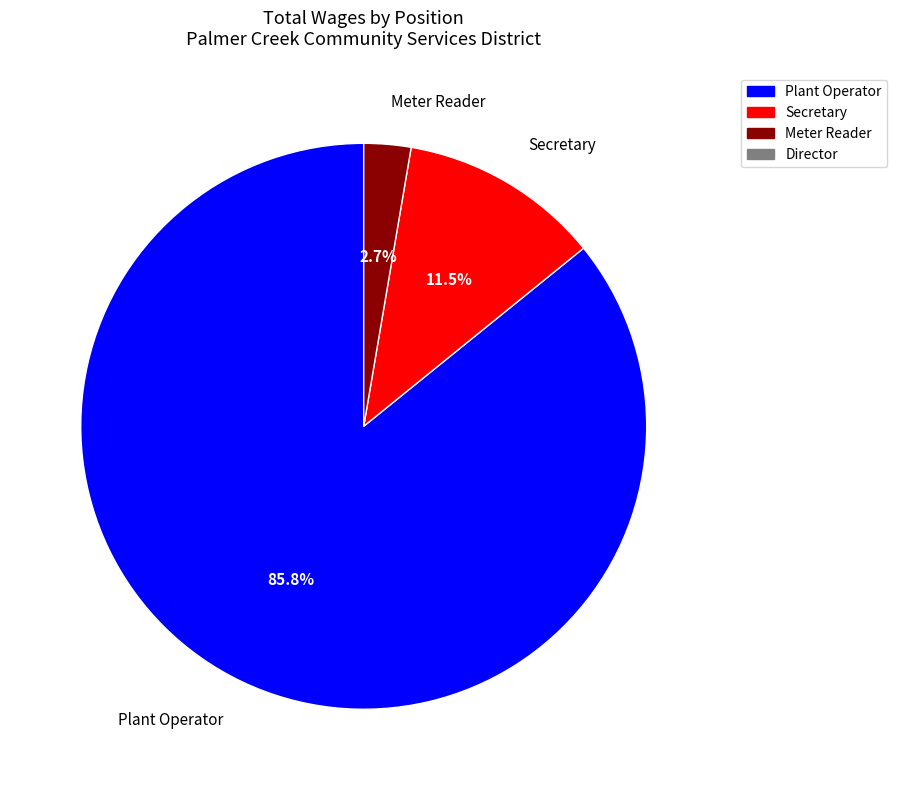

Rank the categories by value from lowest to highest.

Meter Reader, Secretary, Plant Operator